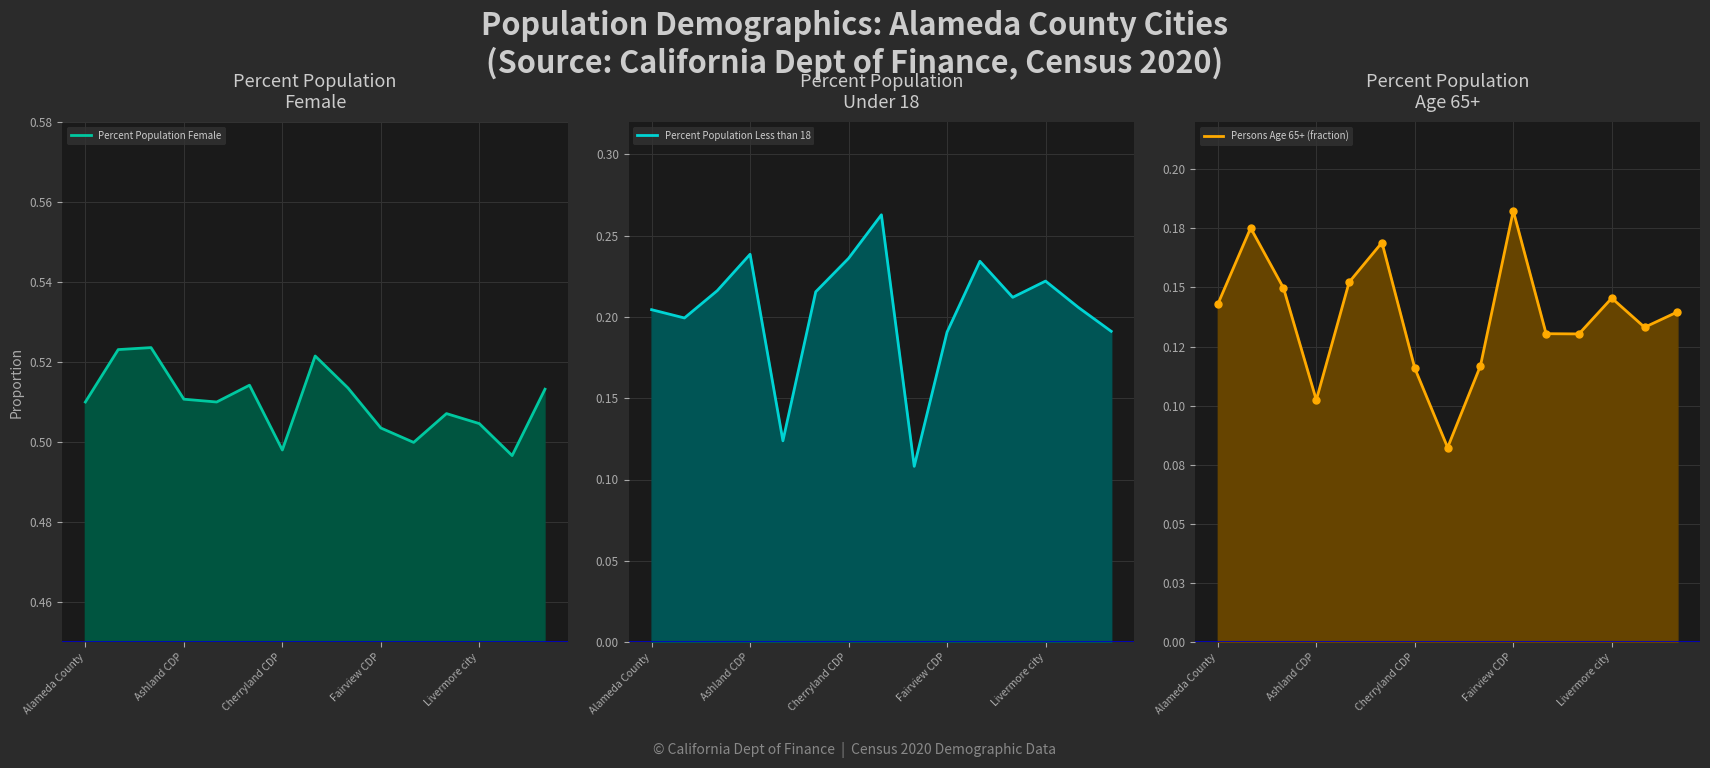

True or false: Persons Age 65+ (fraction) line has more than 1 interior local peaks.

True